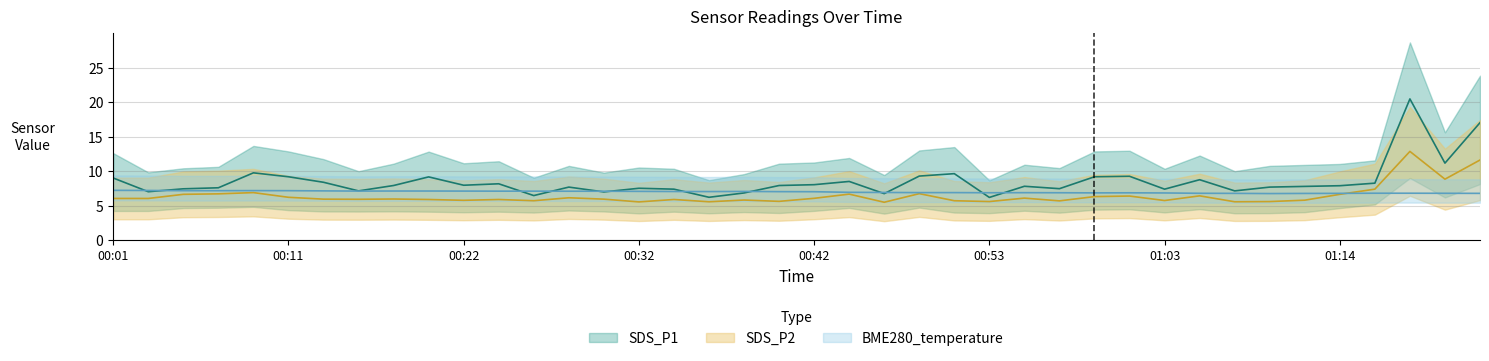

What are all the series names shown in the legend?

SDS_P1, SDS_P2, BME280_temperature